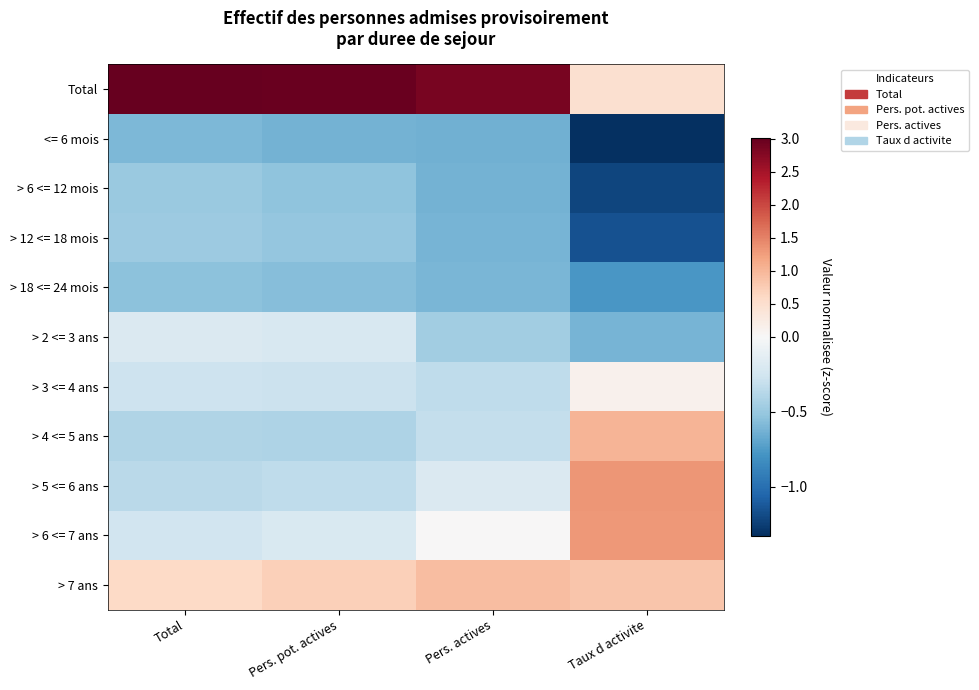

Rank the series by their maximum value, from highest to lowest.

Total, > 5 <= 6 ans, > 6 <= 7 ans, > 4 <= 5 ans, > 7 ans, > 3 <= 4 ans, > 2 <= 3 ans, > 12 <= 18 mois, > 6 <= 12 mois, > 18 <= 24 mois, <= 6 mois